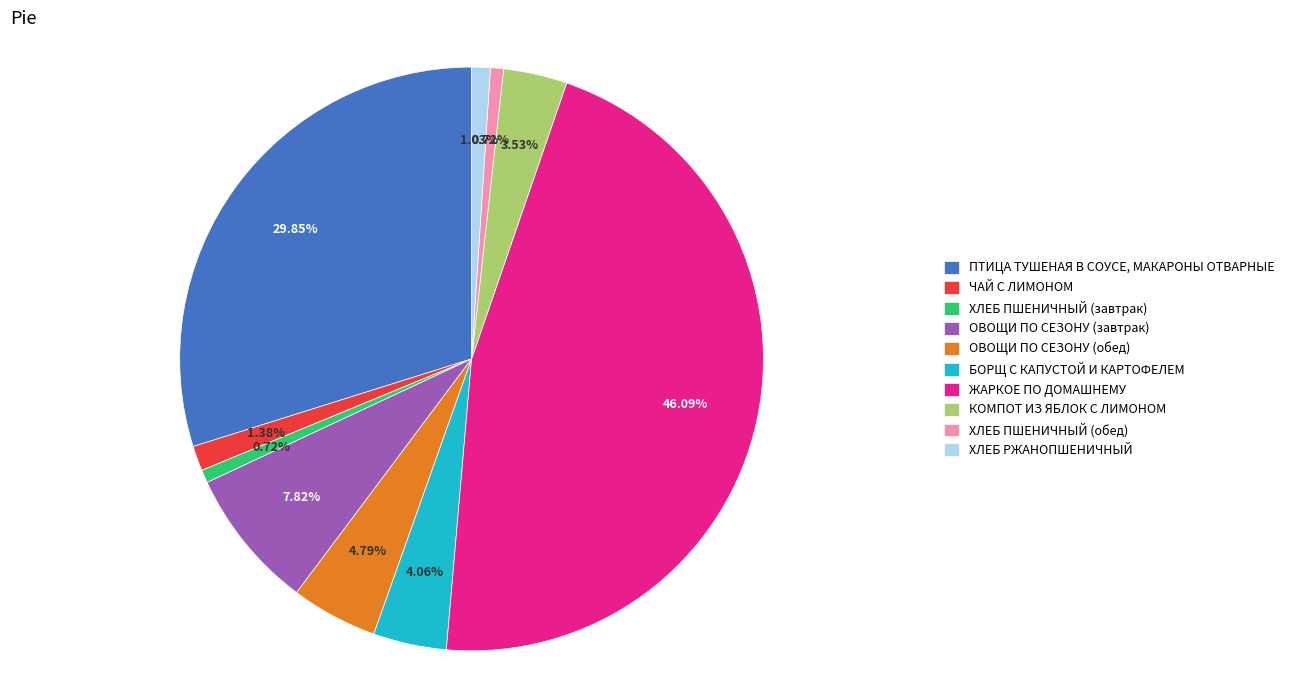

How many segments does this pie chart have?

10